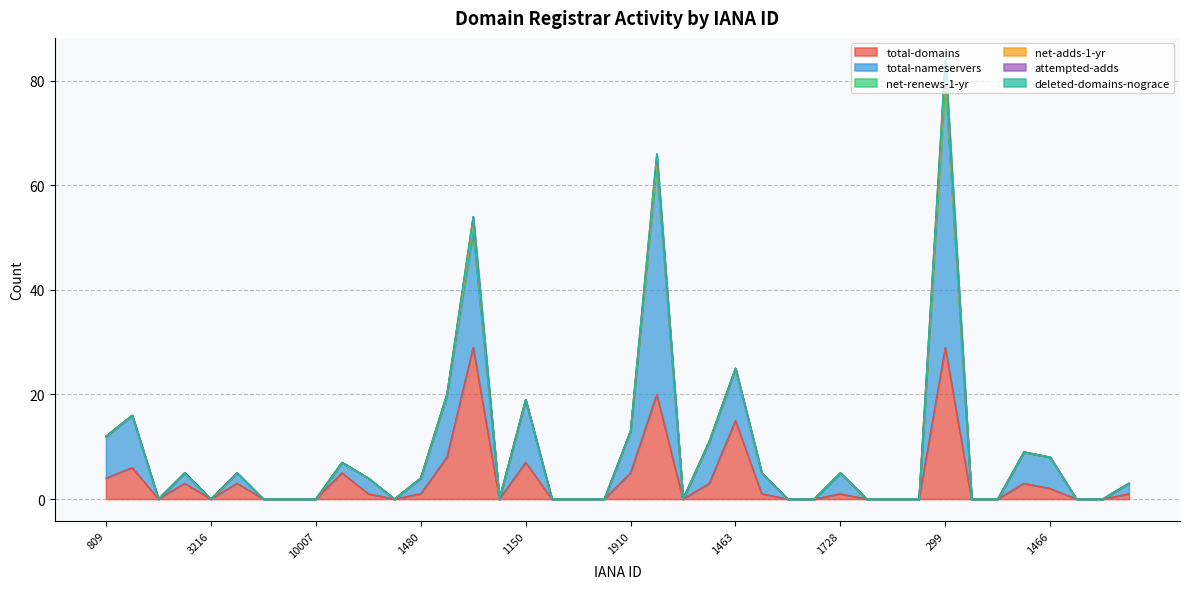

Where does the total-nameservers series first go above 2?

809